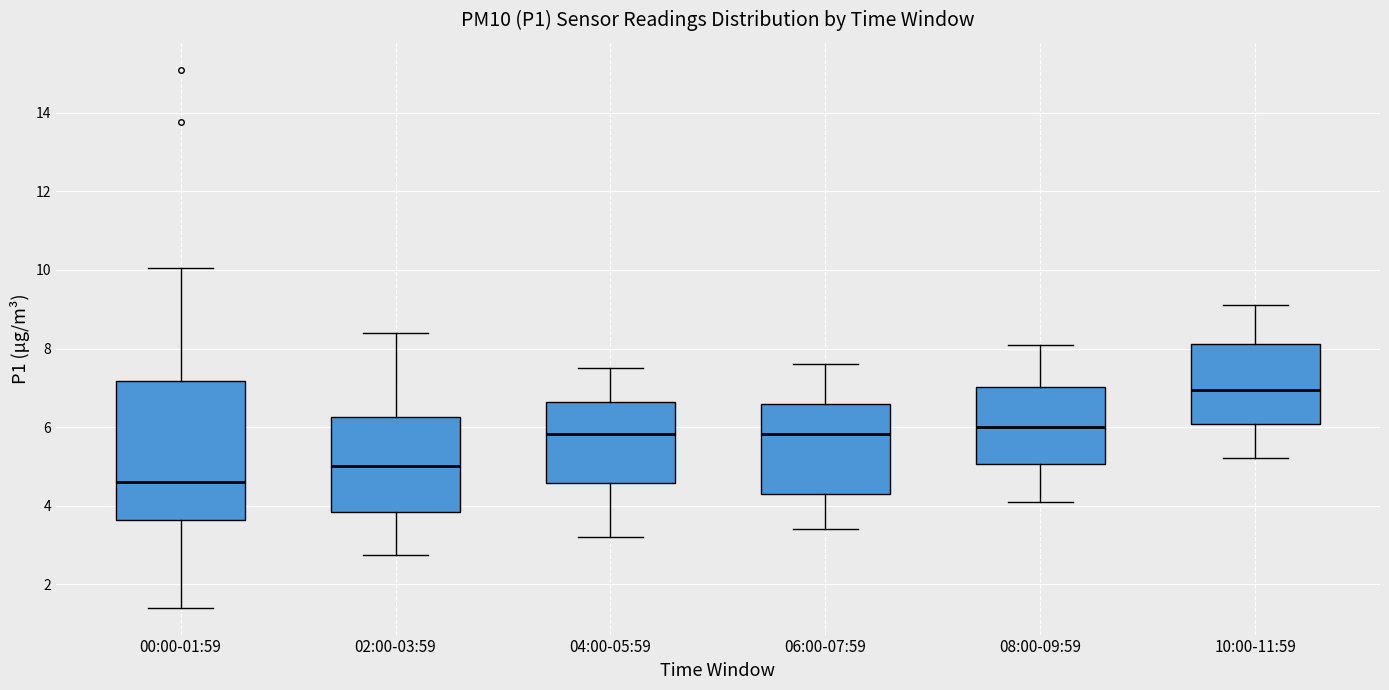

Reading left to right, transcribe this box plot: for each box, give where its median line is, the range the box spans, and where its two whiskers end, as read against the y-axis. The values are not printed on the chart, so give them approximately, as read against the axis.

00:00-01:59: median 4.6, box 3.6 to 7.2, whiskers 1.4 to 10.0
02:00-03:59: median 5.0, box 3.8 to 6.2, whiskers 2.8 to 8.4
04:00-05:59: median 5.8, box 4.6 to 6.6, whiskers 3.2 to 7.6
06:00-07:59: median 5.8, box 4.2 to 6.6, whiskers 3.4 to 7.6
08:00-09:59: median 6.0, box 5.0 to 7.0, whiskers 4.2 to 8.2
10:00-11:59: median 7.0, box 6.0 to 8.2, whiskers 5.2 to 9.2